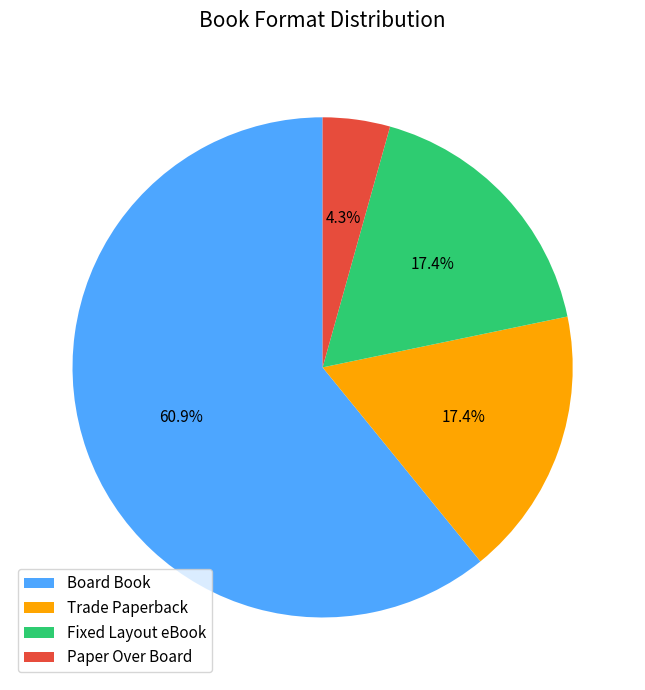

True or false: Paper Over Board accounts for 19% of the total.

False